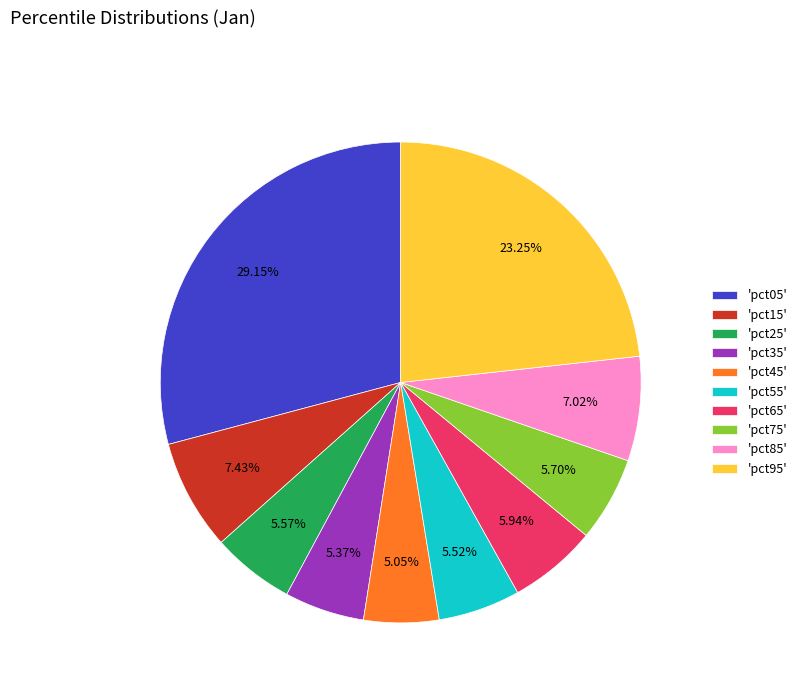

Which category has the biggest portion of the pie?

'pct05'